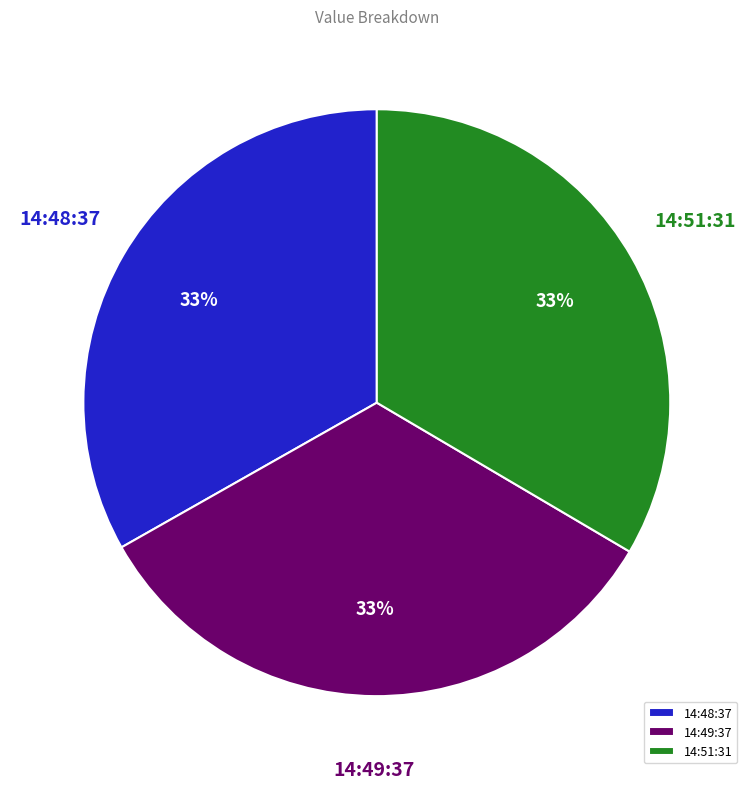

To the nearest percent, what portion does 14:48:37 represent?

33%